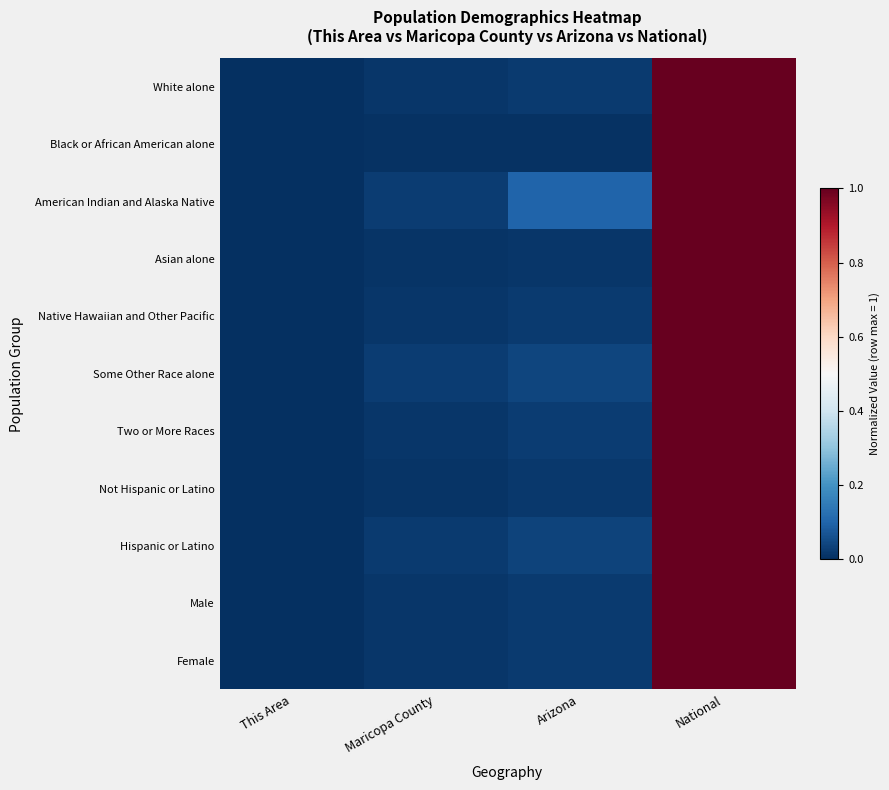

List the series in order of their peak value, highest first.

White alone, Black or African American alone, American Indian and Alaska Native, Asian alone, Native Hawaiian and Other Pacific, Some Other Race alone, Two or More Races, Not Hispanic or Latino, Hispanic or Latino, Male, Female